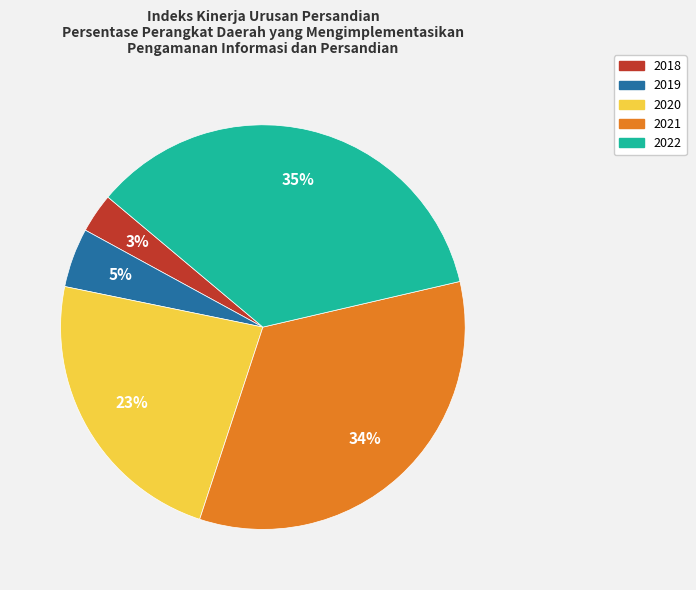

Count the number of slices in the pie.

5